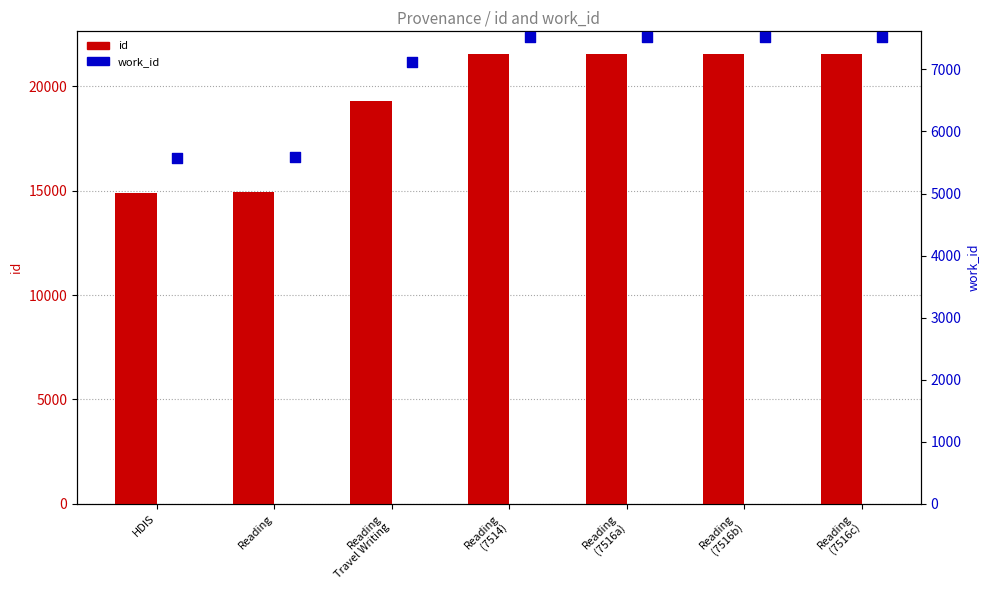

Which series contains the highest Y value?

id